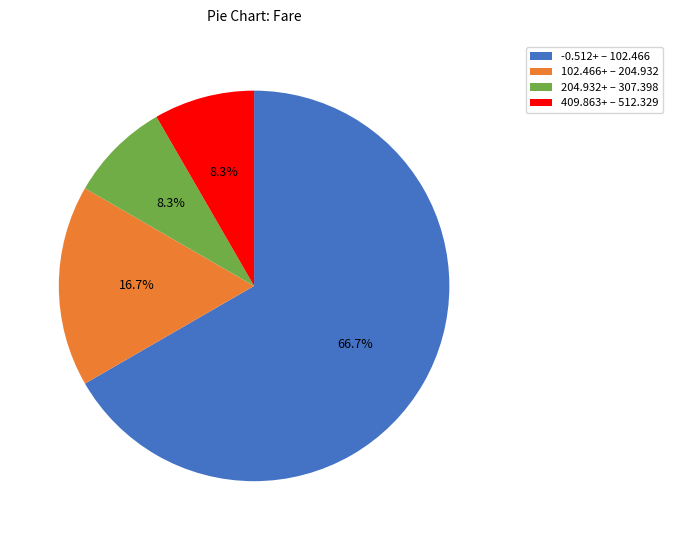

Count the number of slices in the pie.

4